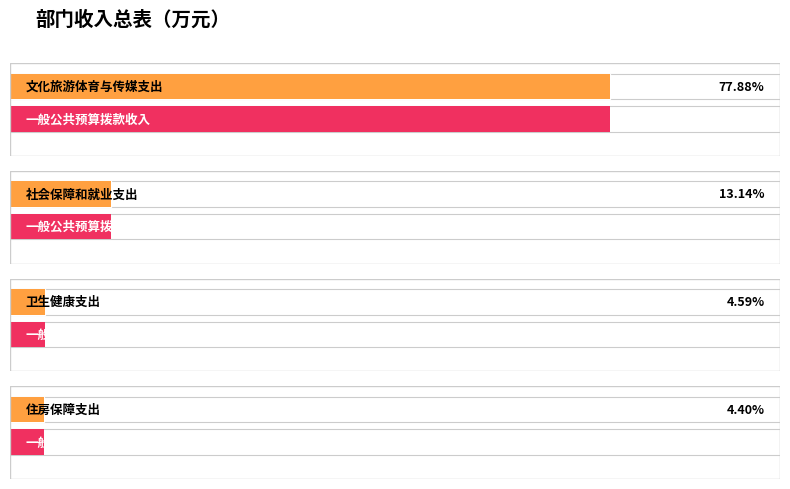

What is the difference between the 总计 values at 文化旅游体育与传媒支出 and 住房保障支出?

45.0